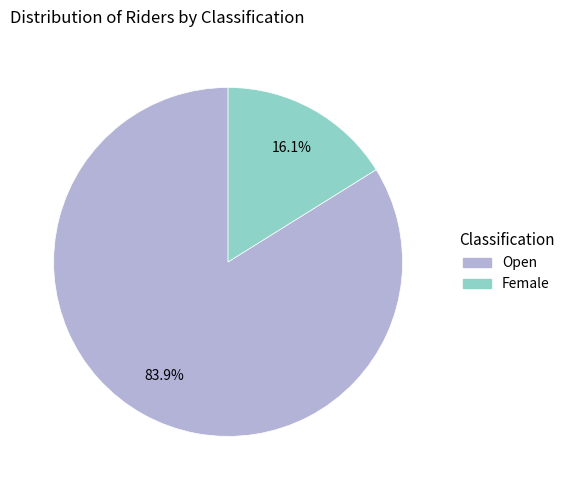

Is there a majority slice in this chart?

Yes